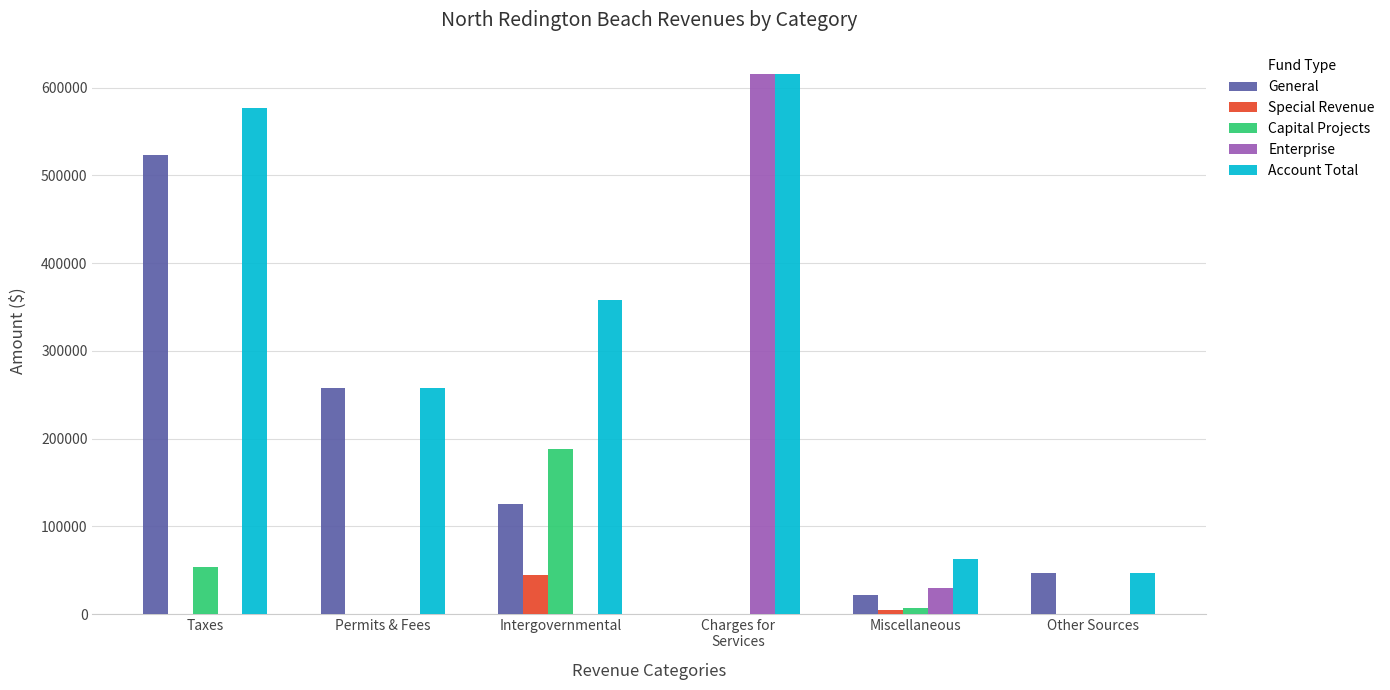

Reading right to left, extract all data points from this chart.

General: 47003	21514	0	124956	257836	523850
Special Revenue: 0	4866	0	45050	0	0
Capital Projects: 0	6378	0	187686	0	53099
Enterprise: 0	29912	615804	0	0	0
Account Total: 47003	62670	615804	357692	257836	576949